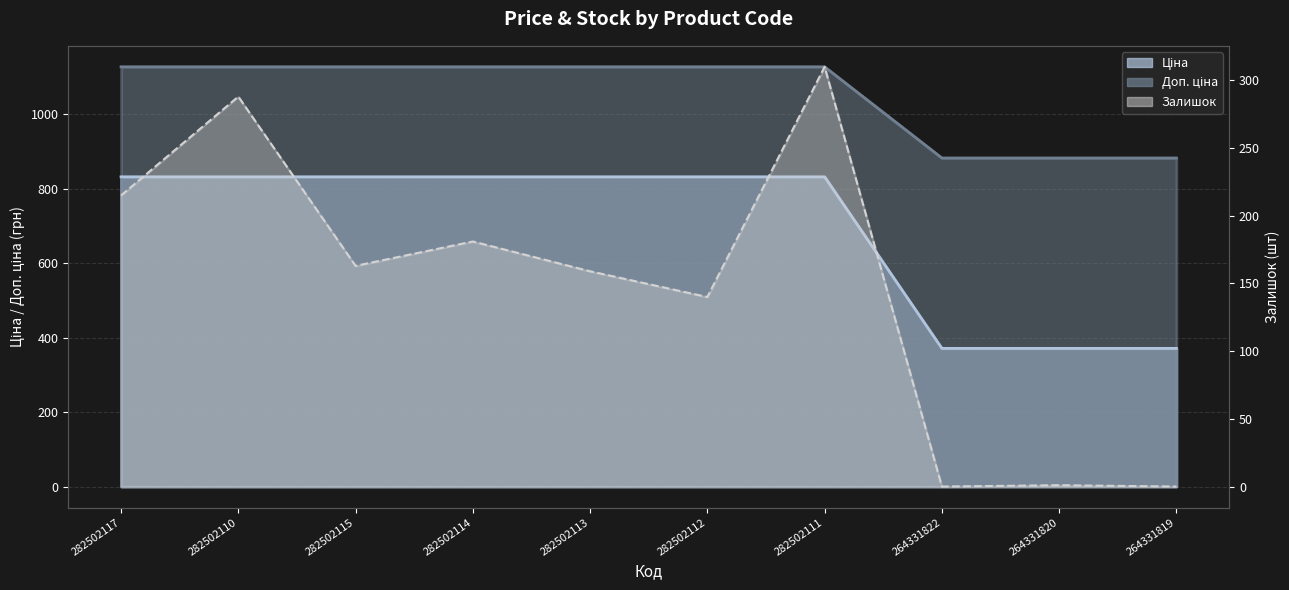

True or false: Ціна has more than 0 points higher than both neighbors.

False